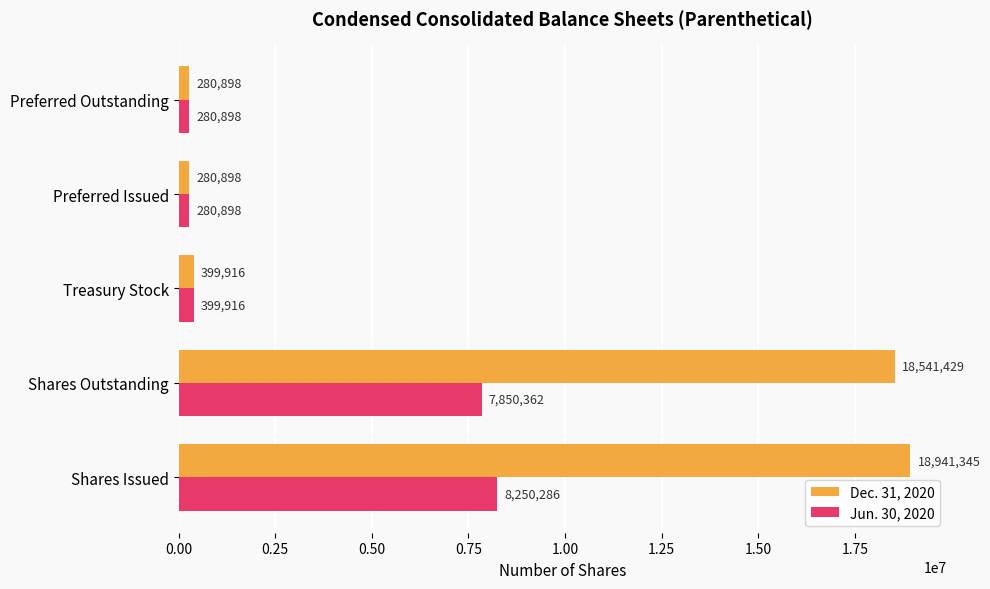

Which series has the largest range (max minus min)?

Dec. 31, 2020